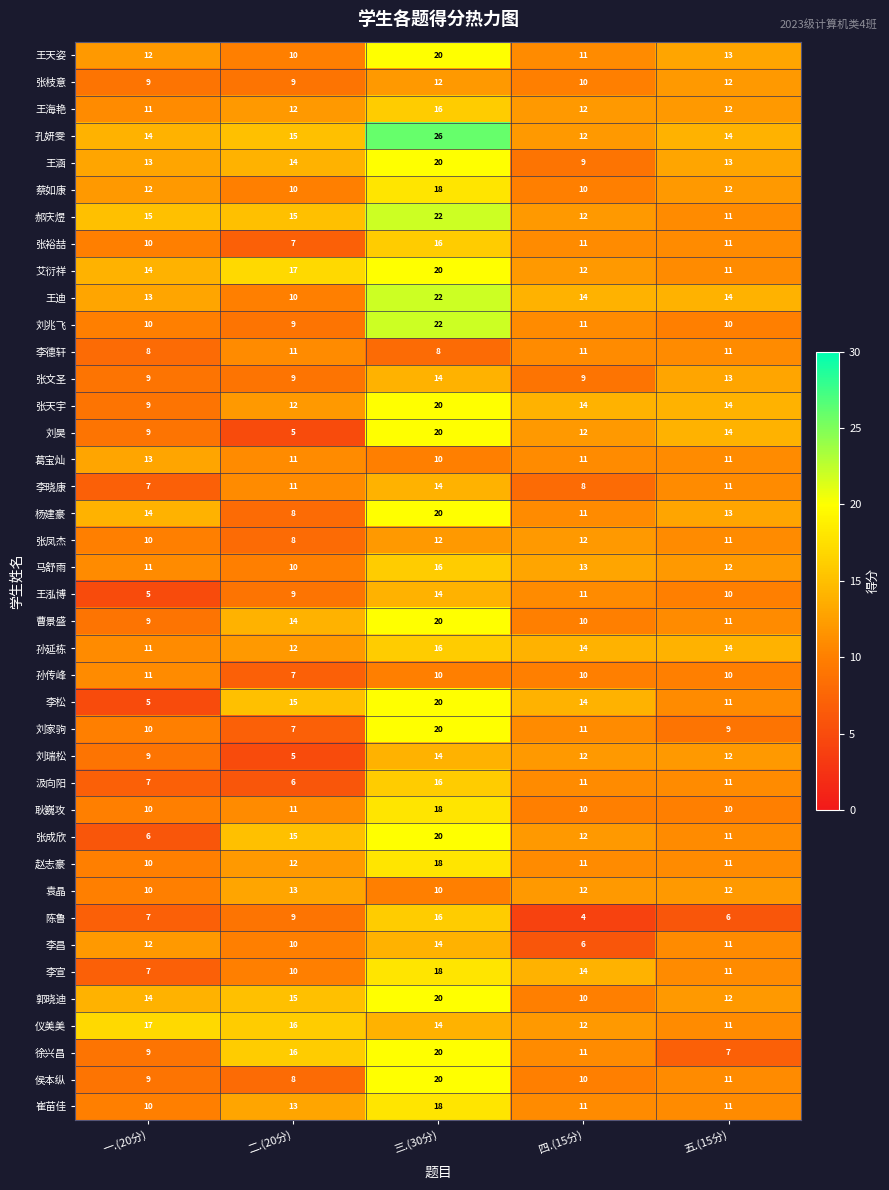

The value of 王迪 at 四.(15分) is 23. True or false?

False